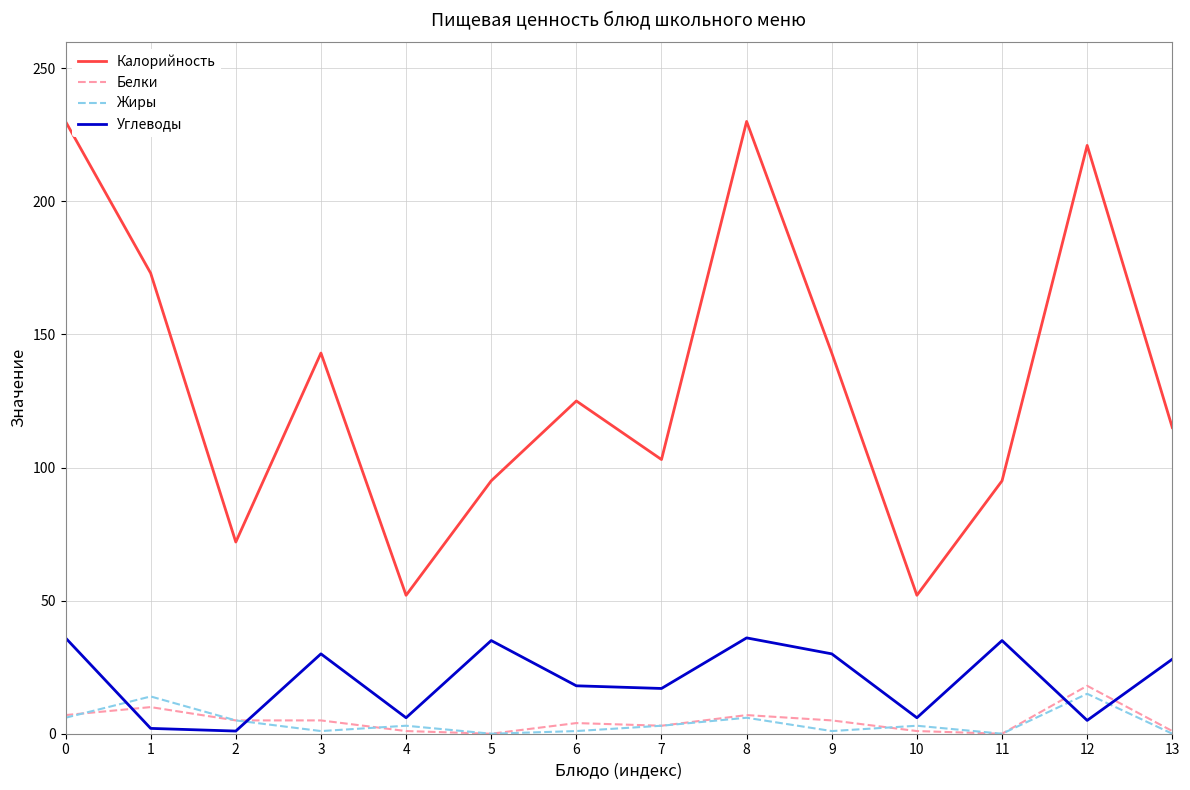

The Белки series shows 7 at 0. True or false?

True